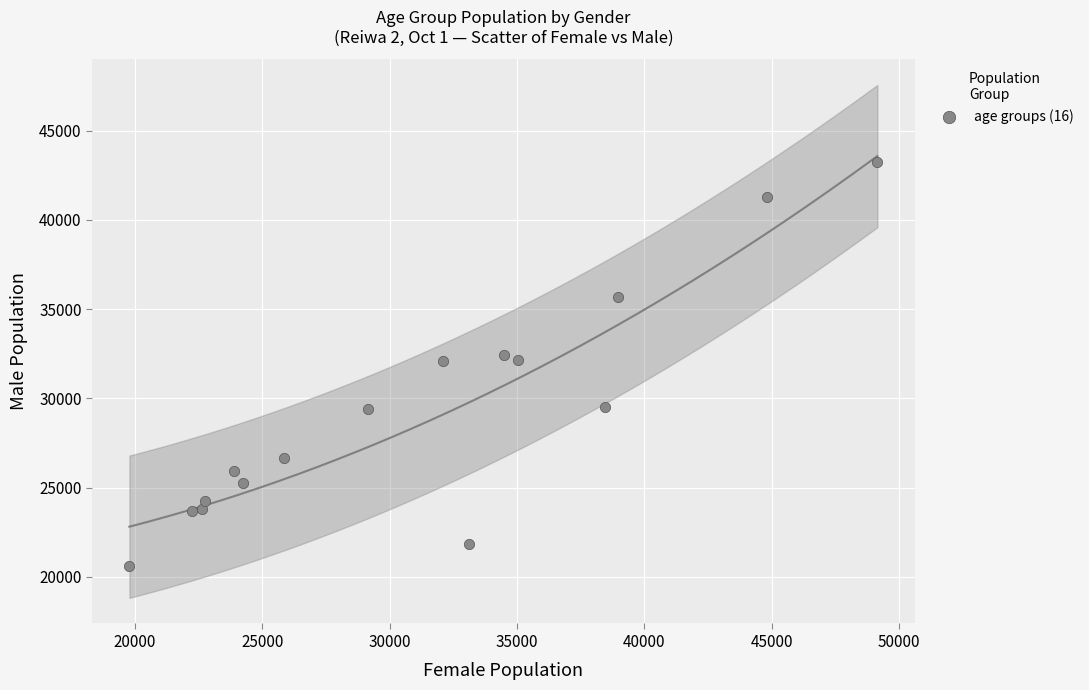

What is the range of X values (max minus min)?

29373